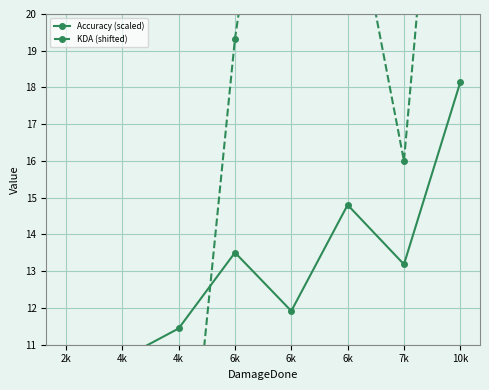

What is the difference between the KDA (shifted) values at 7k and 2k?

8.3